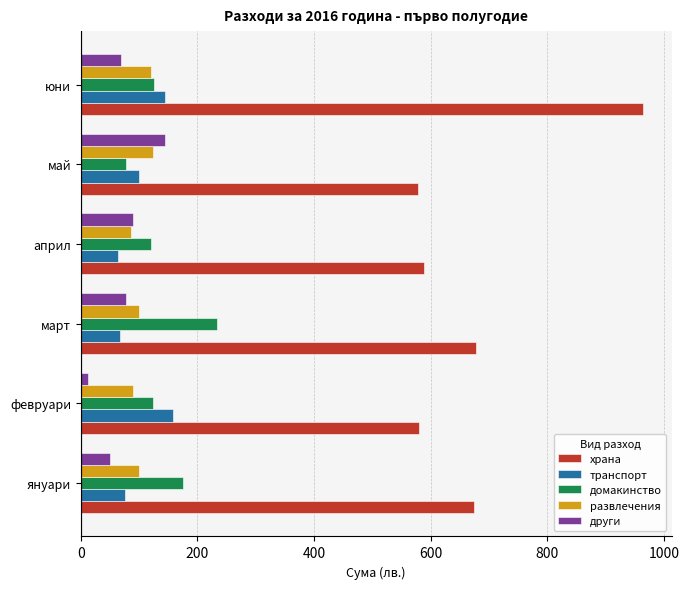

Is the value of транспорт at февруари greater than the value of домакинство at юни?

Yes